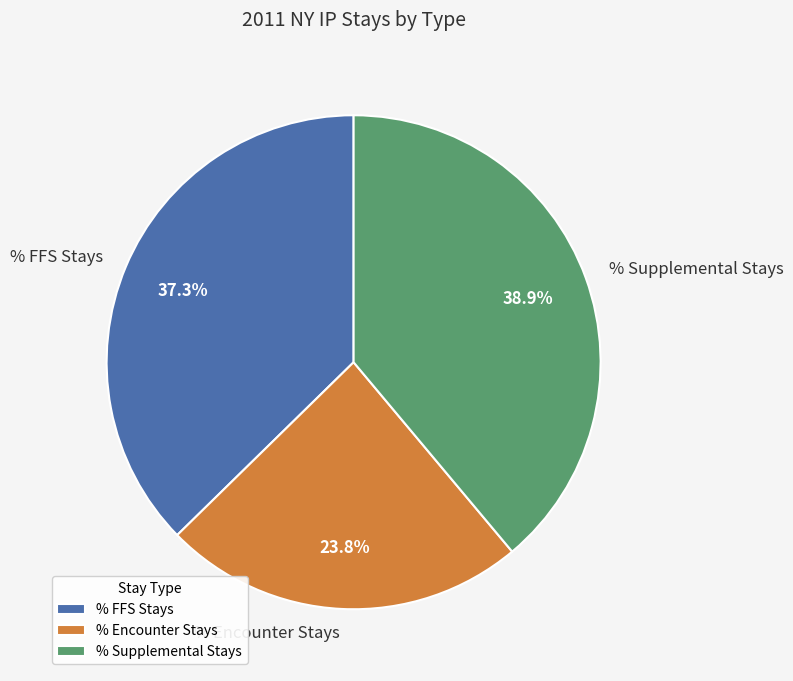

Is % FFS Stays the majority of the pie?

No